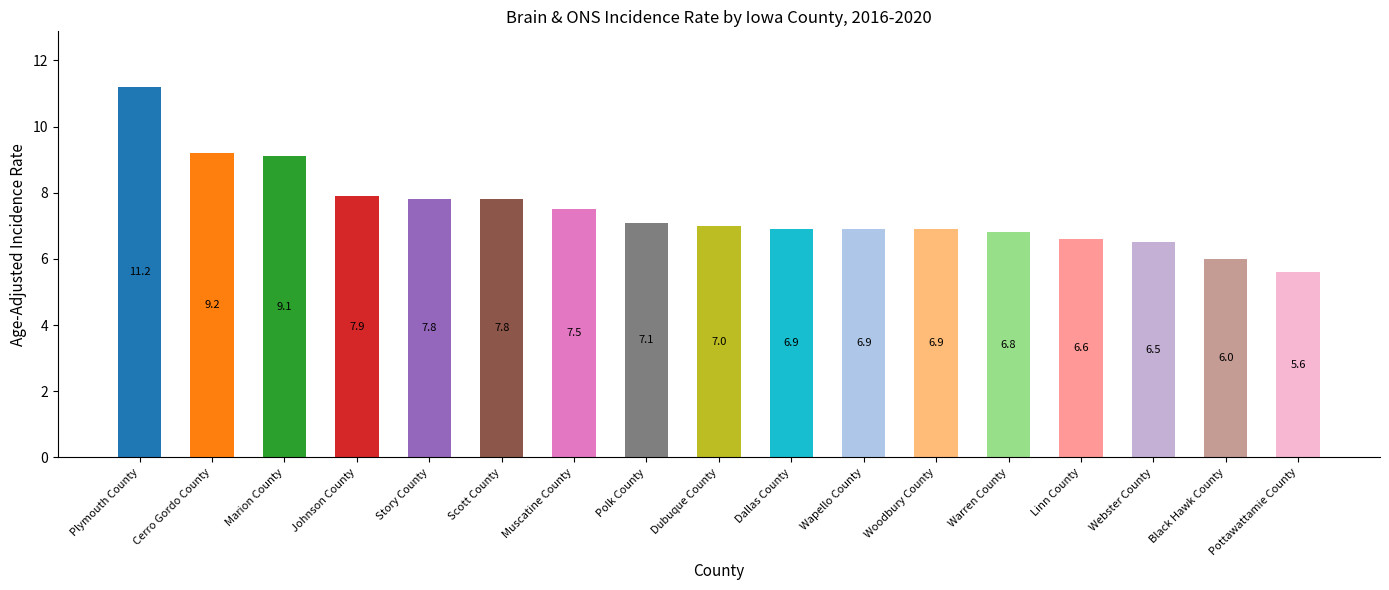

What is the change in value from Polk County to Black Hawk County?

-1.1